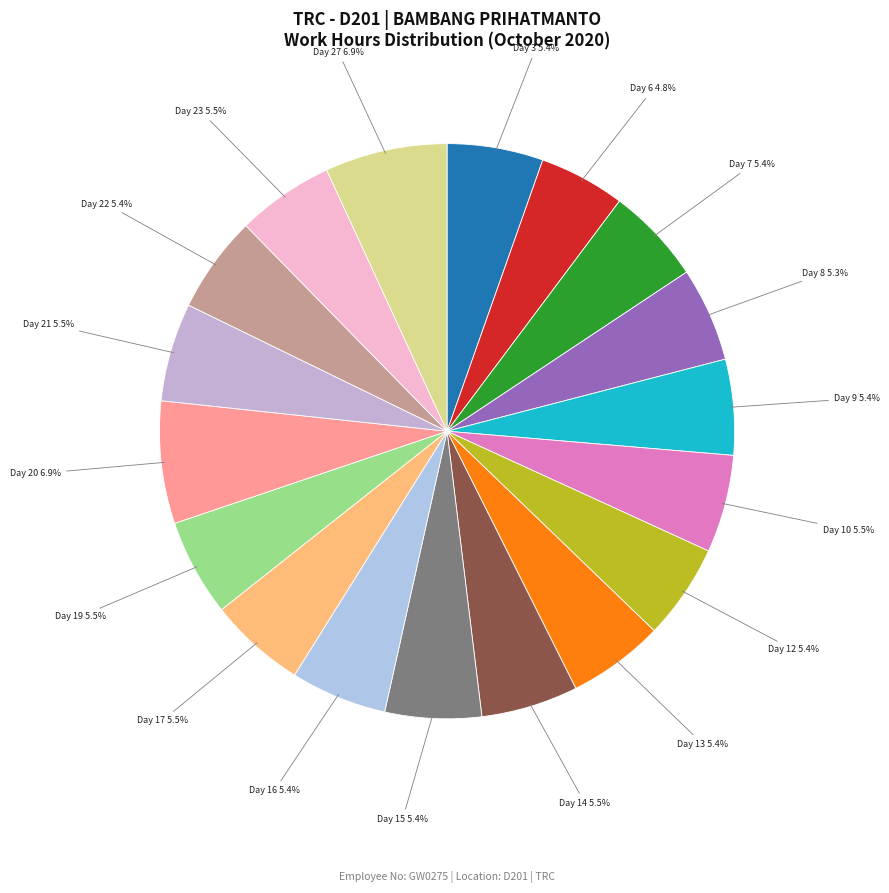

How many segments does this pie chart have?

18